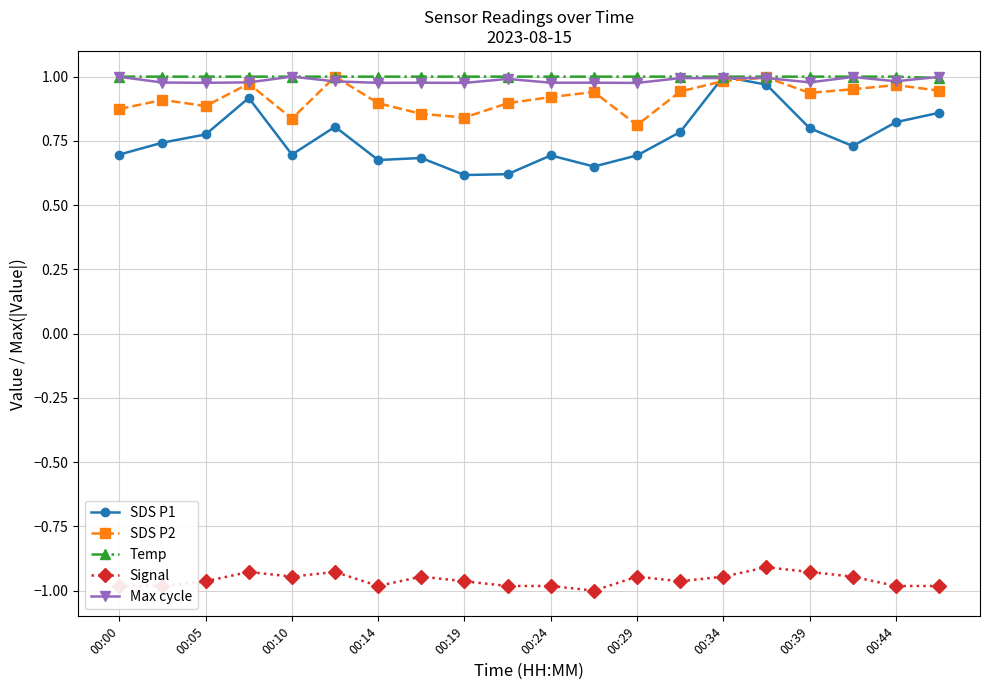

Is this an area chart (filled region under the line)?

No